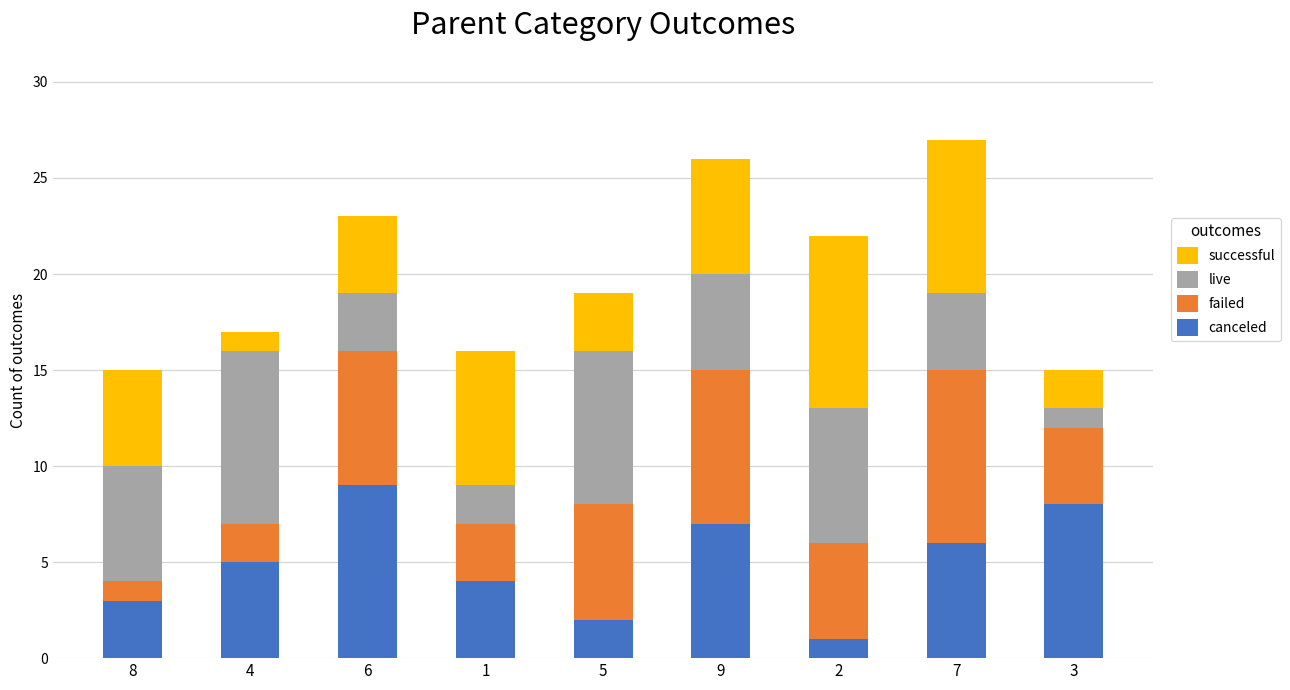

True or false: canceled has a value of 9 at 4.

False